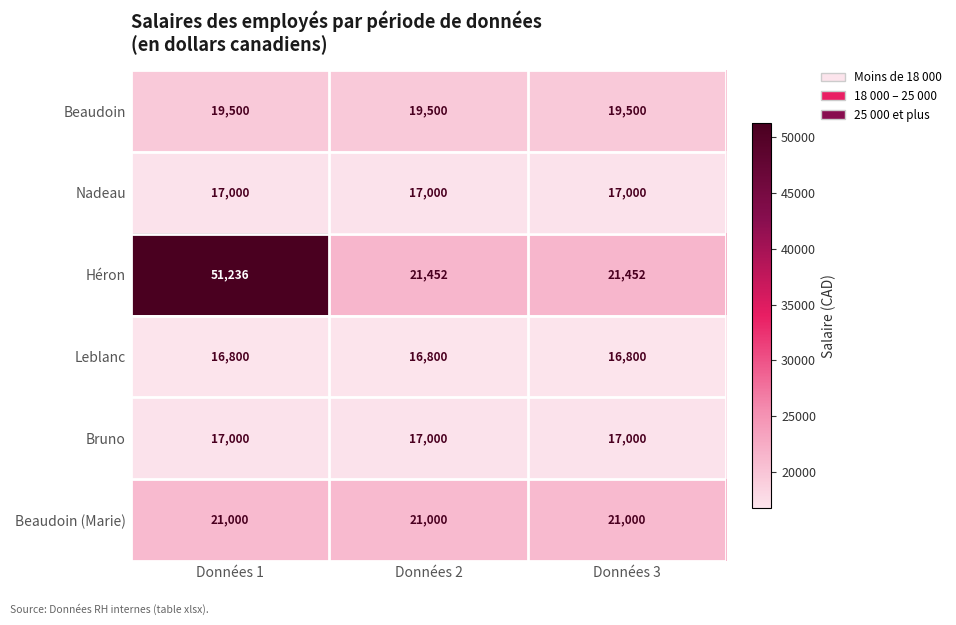

What is the maximum value shown in the chart?

51236